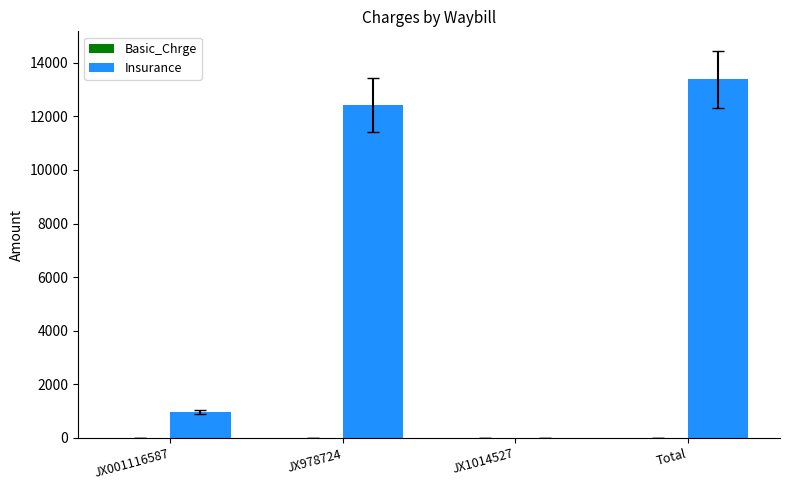

Reading left to right, transcribe all the data shown in this chart.

JX001116587=948.2	JX978724=12428.2	JX1014527=3.5	Total=13379.9